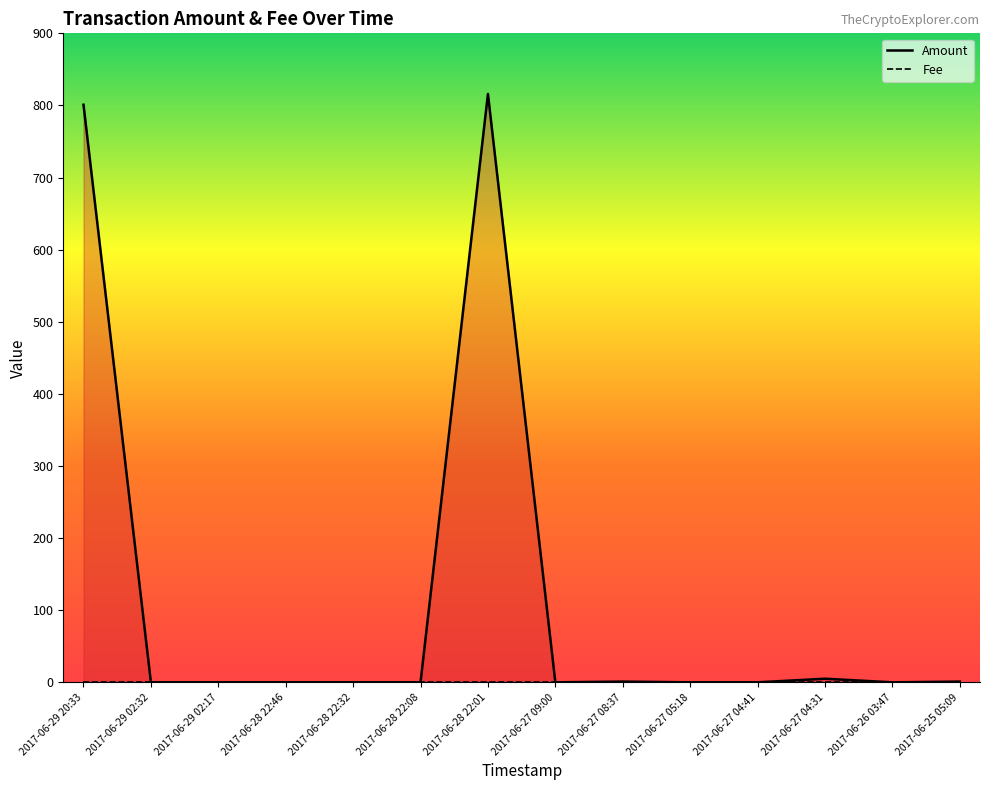

Between 2017-06-28 22:46 and 2017-06-25 05:09, which is larger?

2017-06-25 05:09